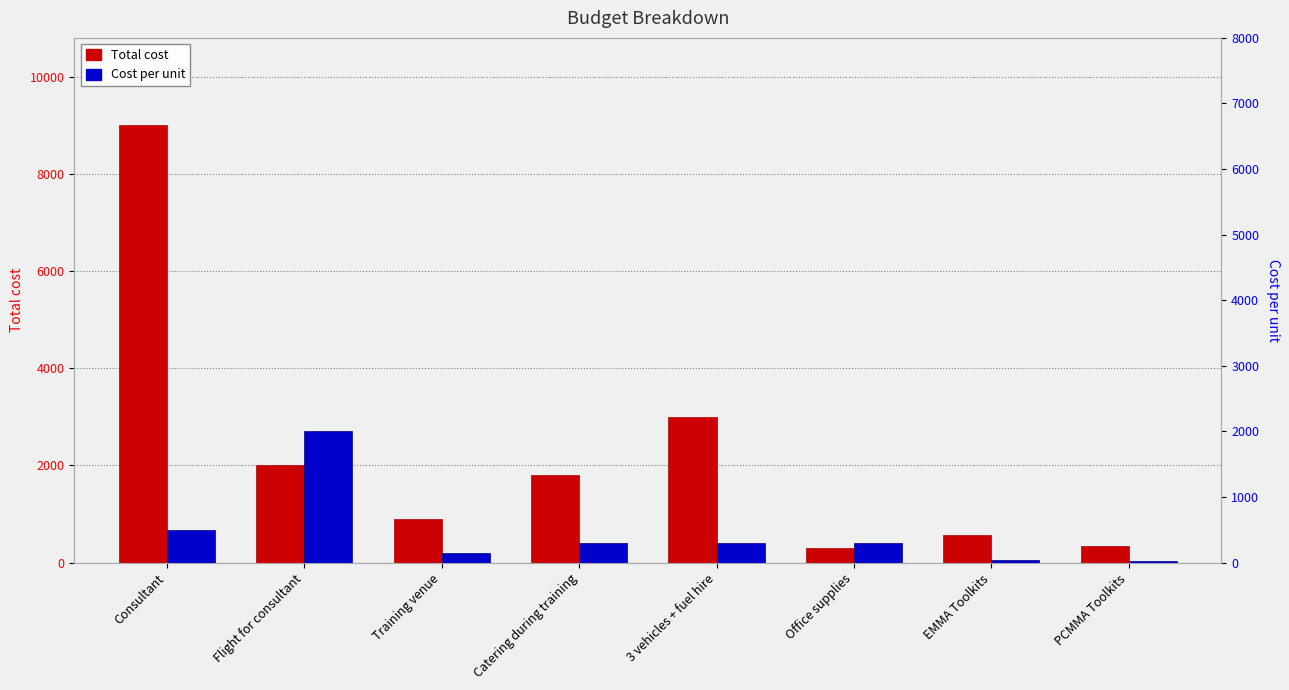

Rank the categories by Cost per unit value from lowest to highest.

PCMMA Toolkits, EMMA Toolkits, Training venue, Catering during training, 3 vehicles + fuel hire, Office supplies, Consultant, Flight for consultant